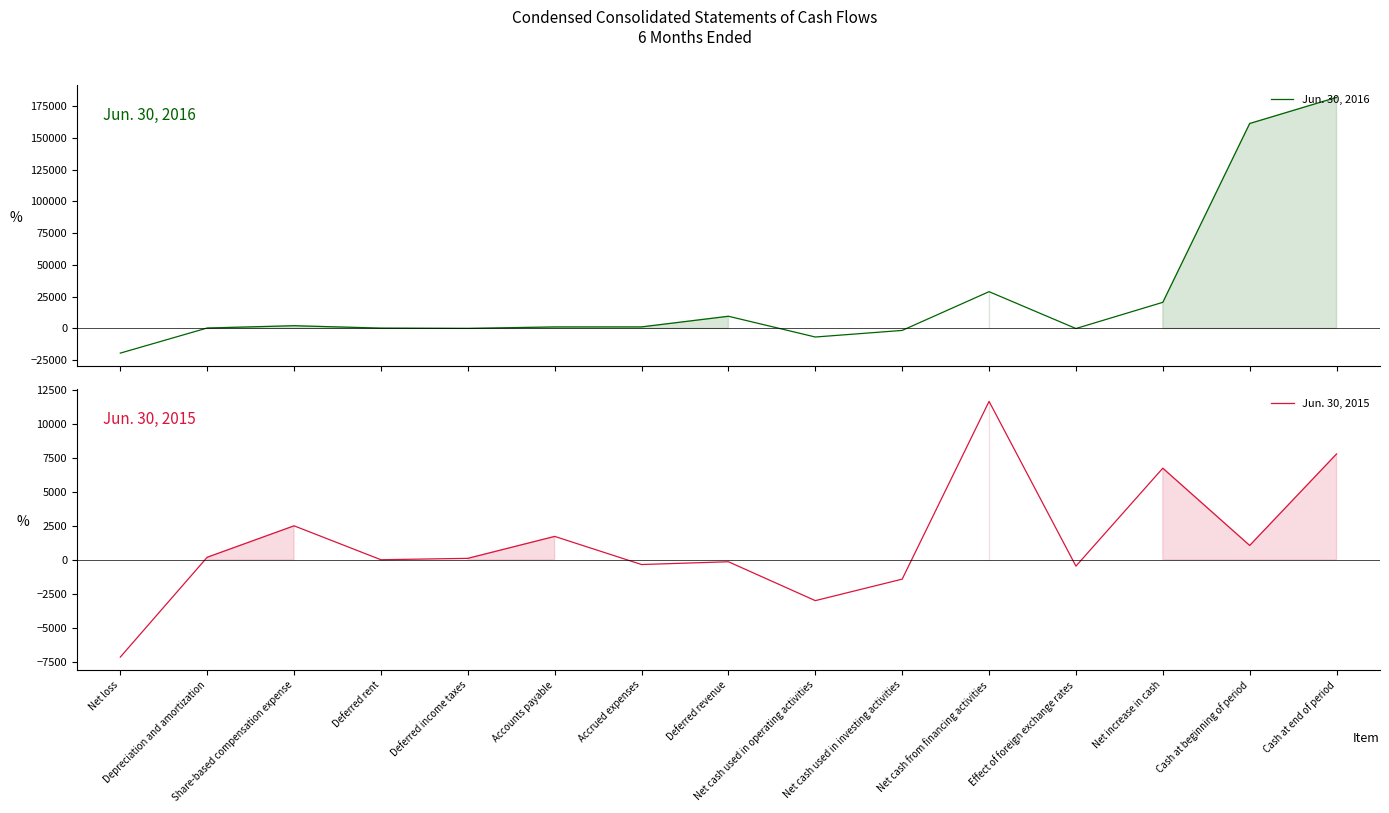

Is it true that Jun. 30, 2015 equals -1430 at Net cash used in investing activities?

True